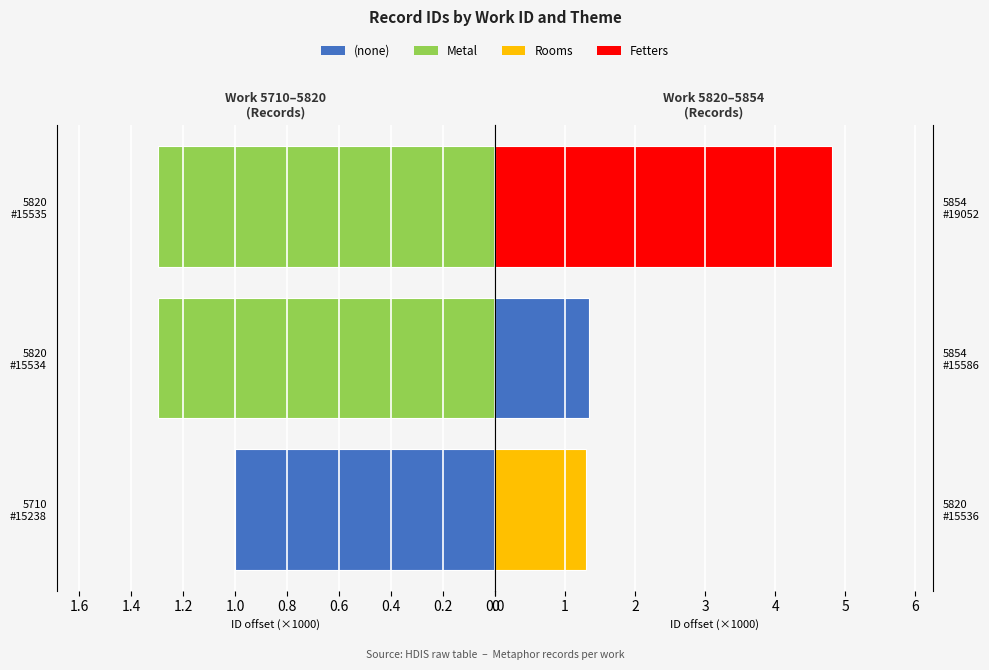

Reading right to left, transcribe all the data shown in this chart.

Left Records: 1.3	1.3	1.0
Right Records: 4.8	1.3	1.3